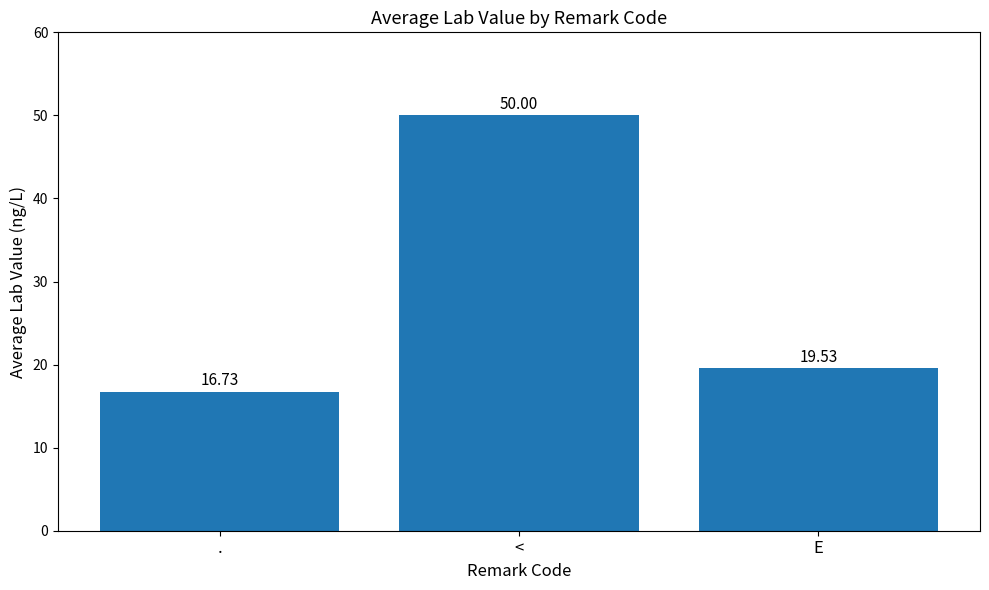

Rank the categories by value from highest to lowest.

<, E, .